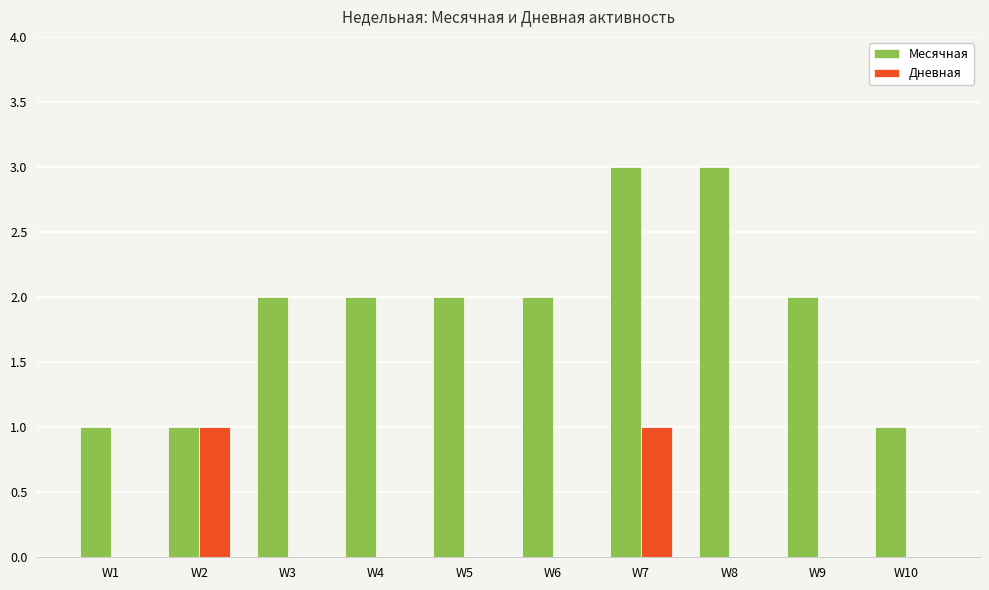

How many categories are shown in the chart?

10